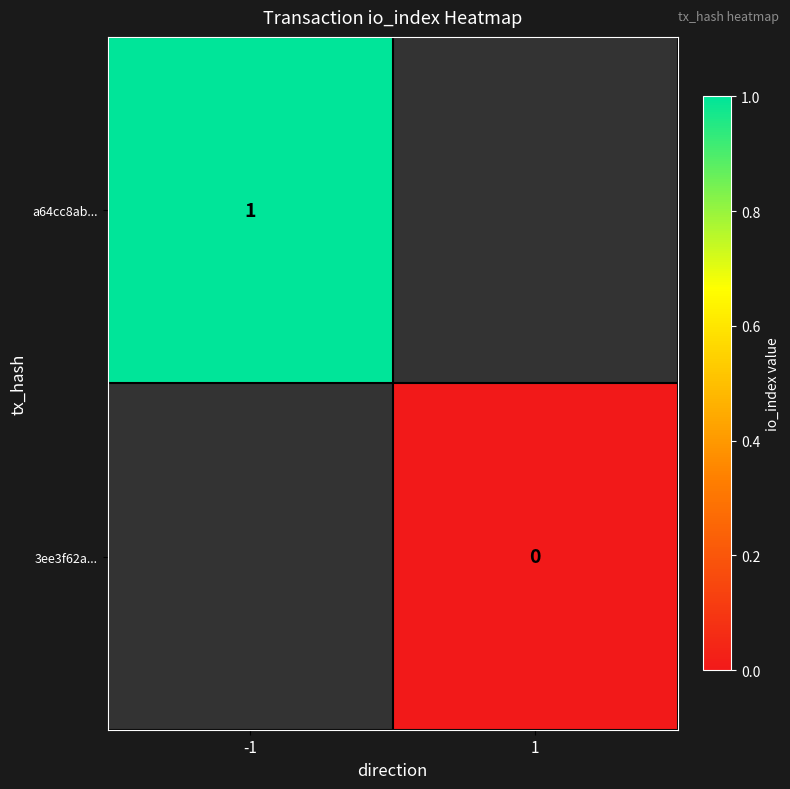

The a64cc8ab... series shows 1 at -1. True or false?

True